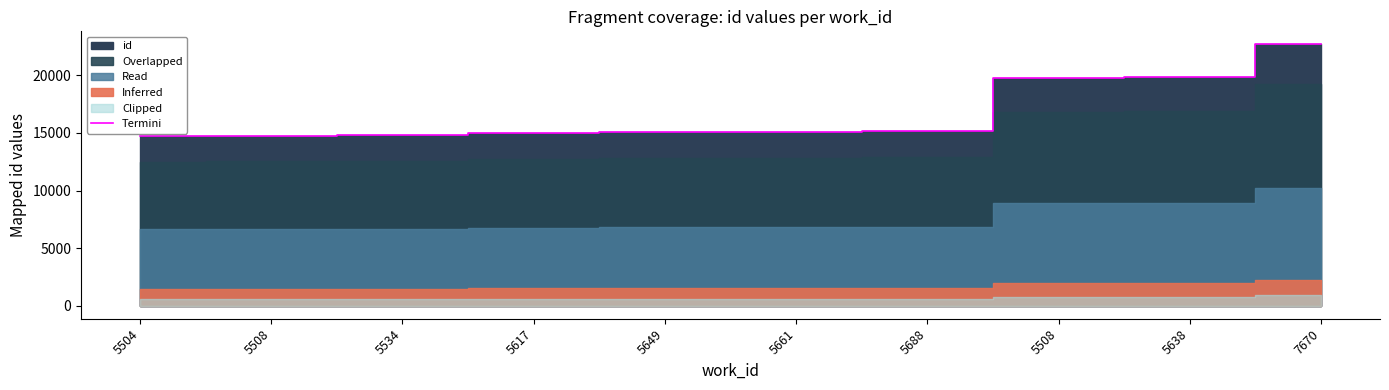

What is the value of the 2nd point from the left?

14736